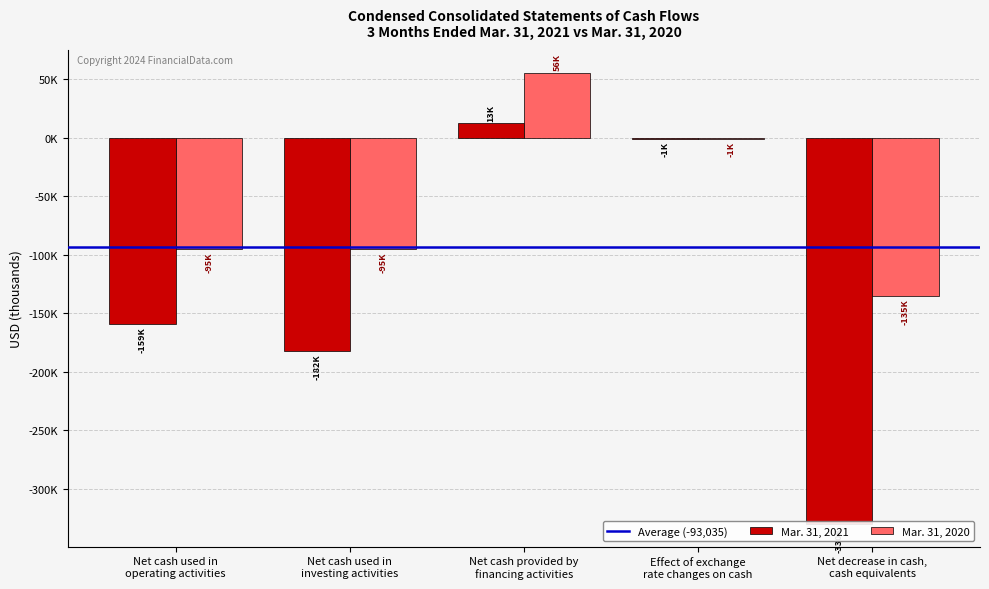

Is it true that Mar. 31, 2021 equals 12649 at Net cash provided by
financing activities?

True